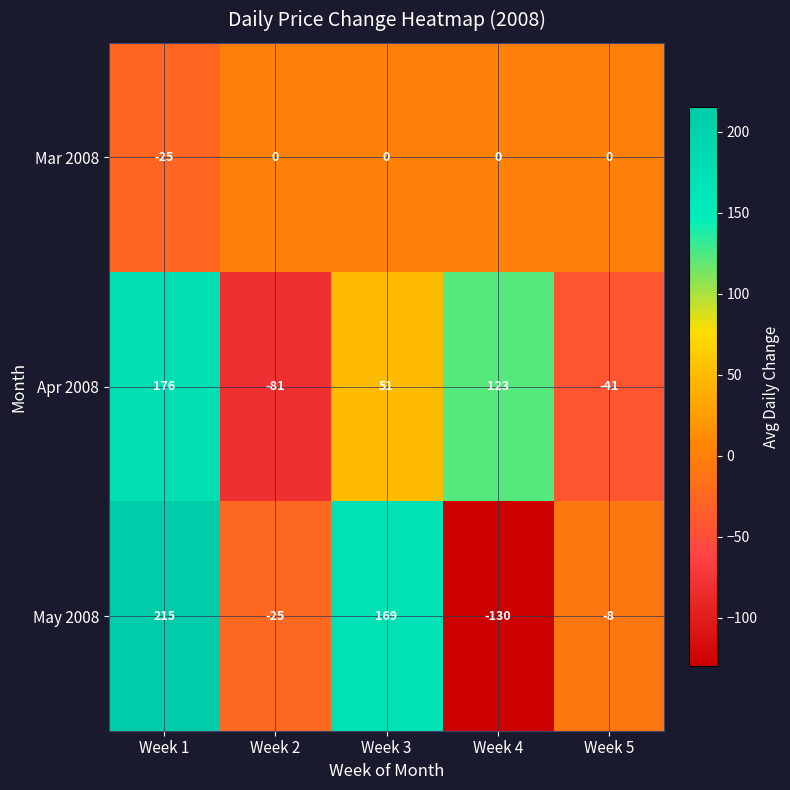

Between Week 2 and Week 3, which series saw the biggest shift?

May 2008